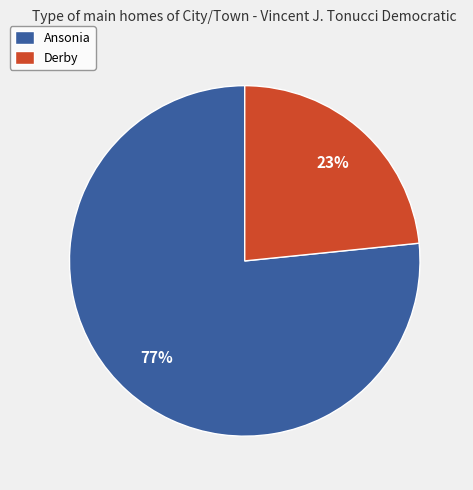

To the nearest percent, what is the average slice percentage?

50%